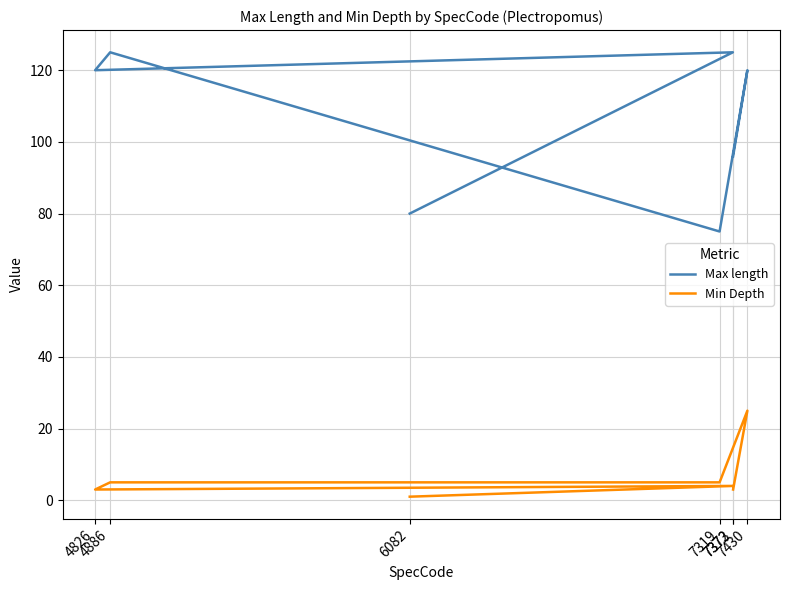

The value of Max length at 7319 is 49. True or false?

False